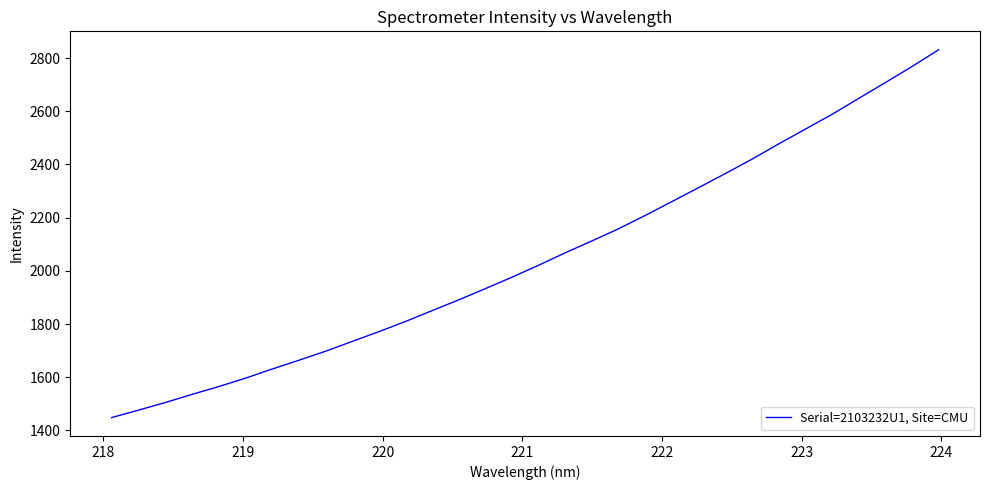

True or false: there are more than 1 points higher than both neighbors.

False